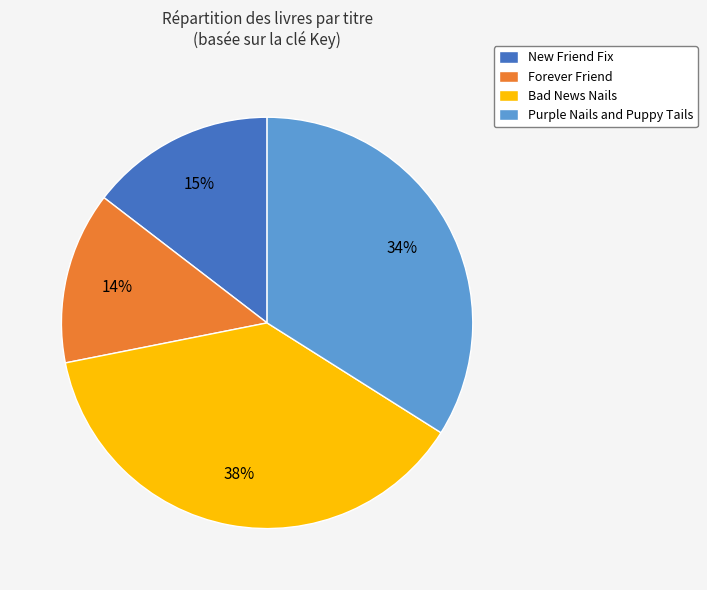

To the nearest percent, what portion does Purple Nails and Puppy Tails represent?

34%